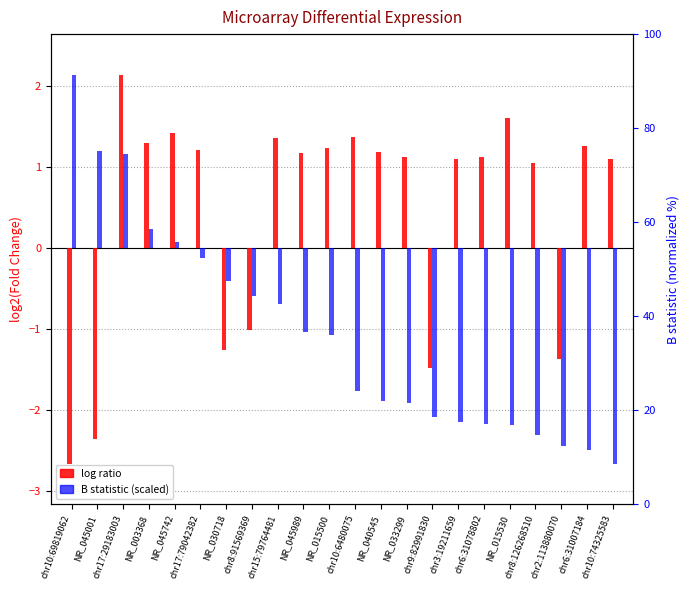

What is the approximate value of B statistic (scaled) at NR_033299?

-1.9